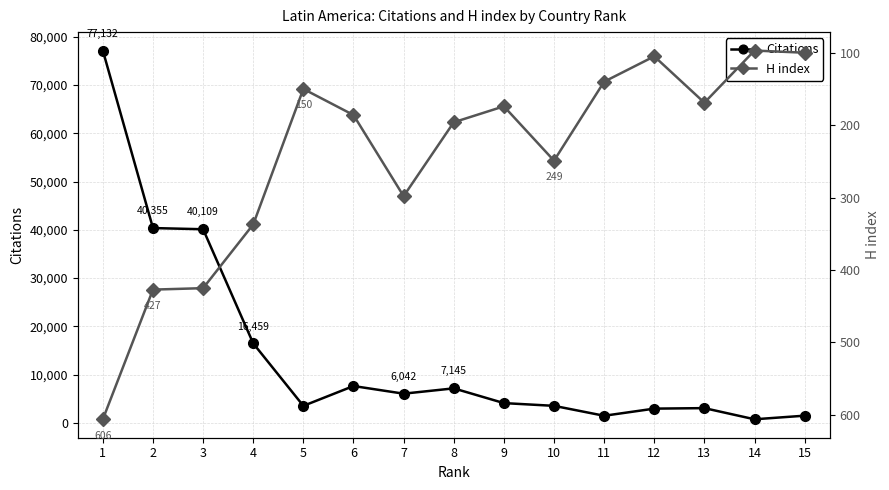

In H index, how many points are lower than both neighbors (excluding endpoints)?

4